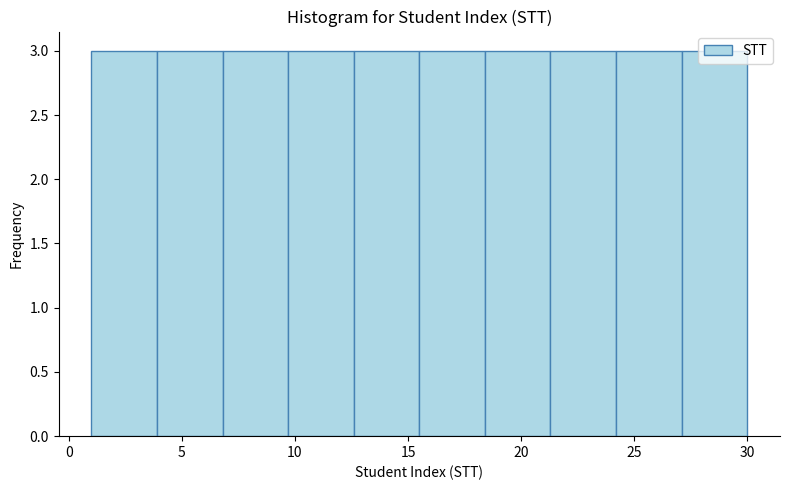

How tall is the bar that spans 3.9 to 6.8 on the x-axis? Neither the bar edges nor the heights are printed on the chart, so give them approximately, as read against the axes.

3